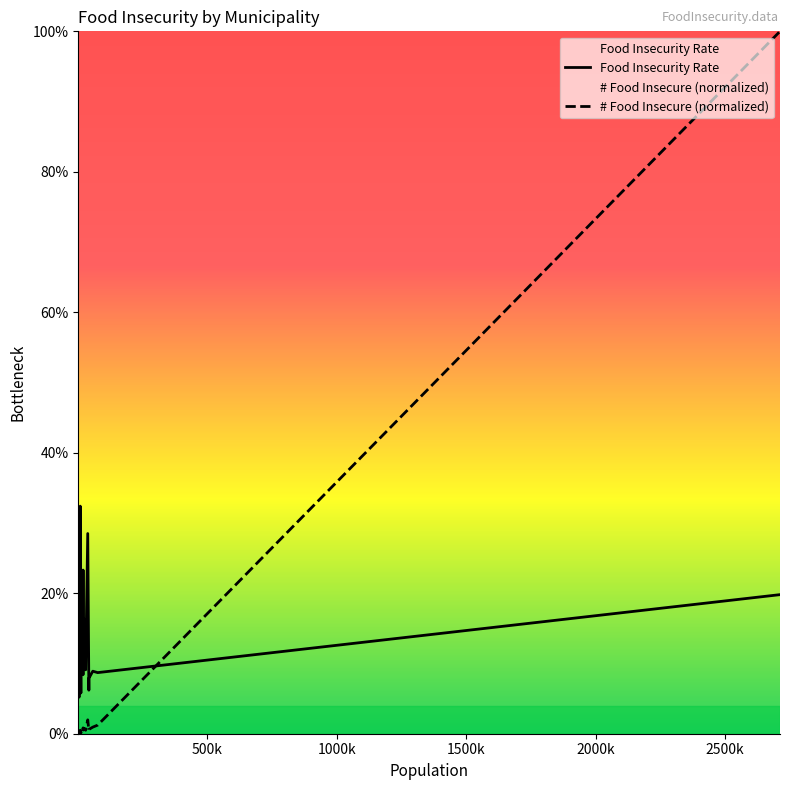

Which series has the largest total across all categories?

Food Insecurity Rate